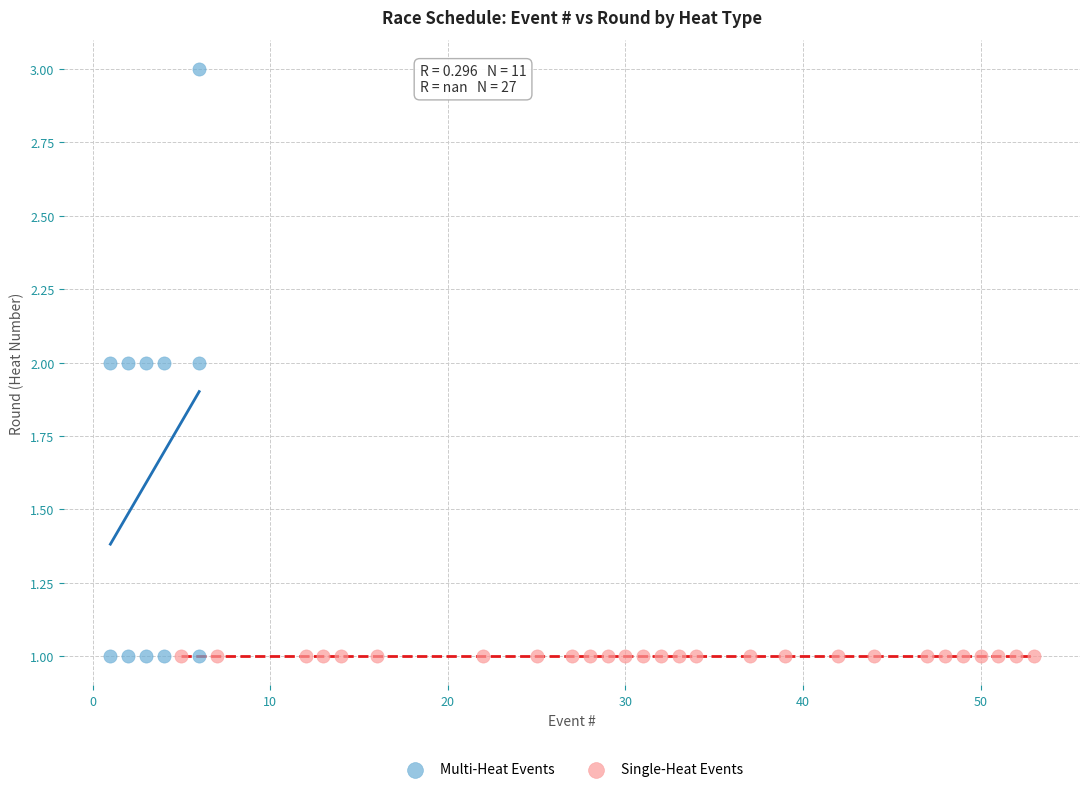

Which series contains the highest Y value?

Multi-Heat Events